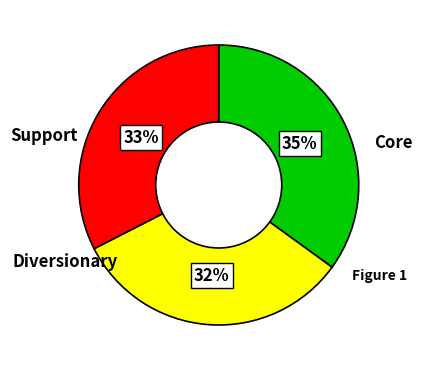

To the nearest percent, what is the difference between the largest and smallest slice percentages?

3%